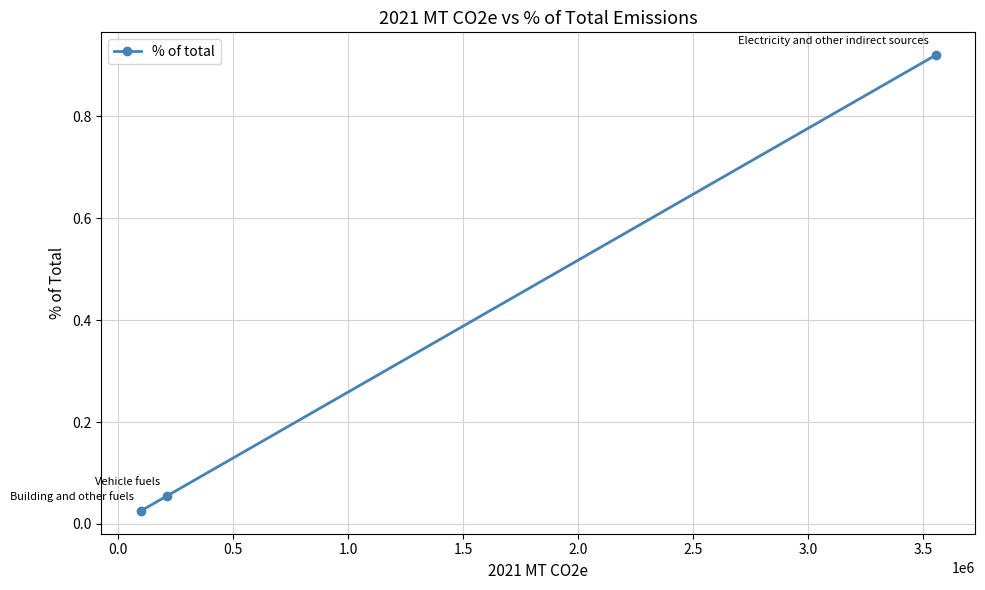

What is the average value?

0.3